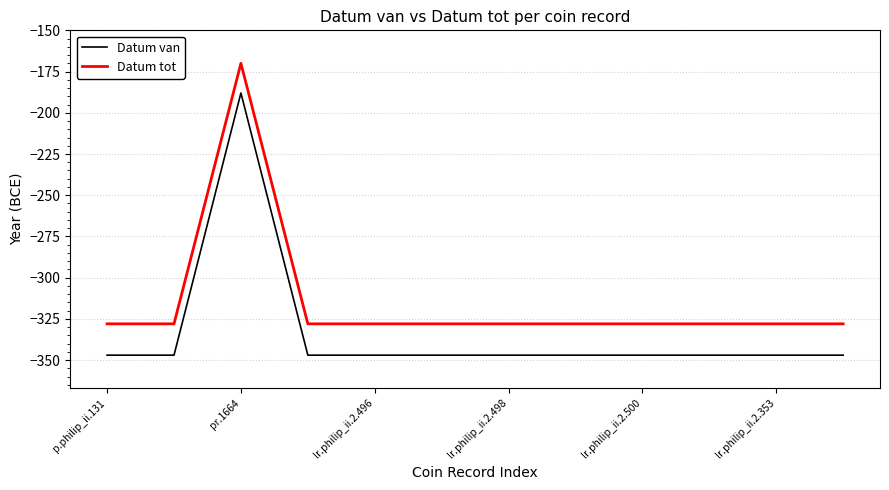

Which series has the widest spread of values?

Datum van